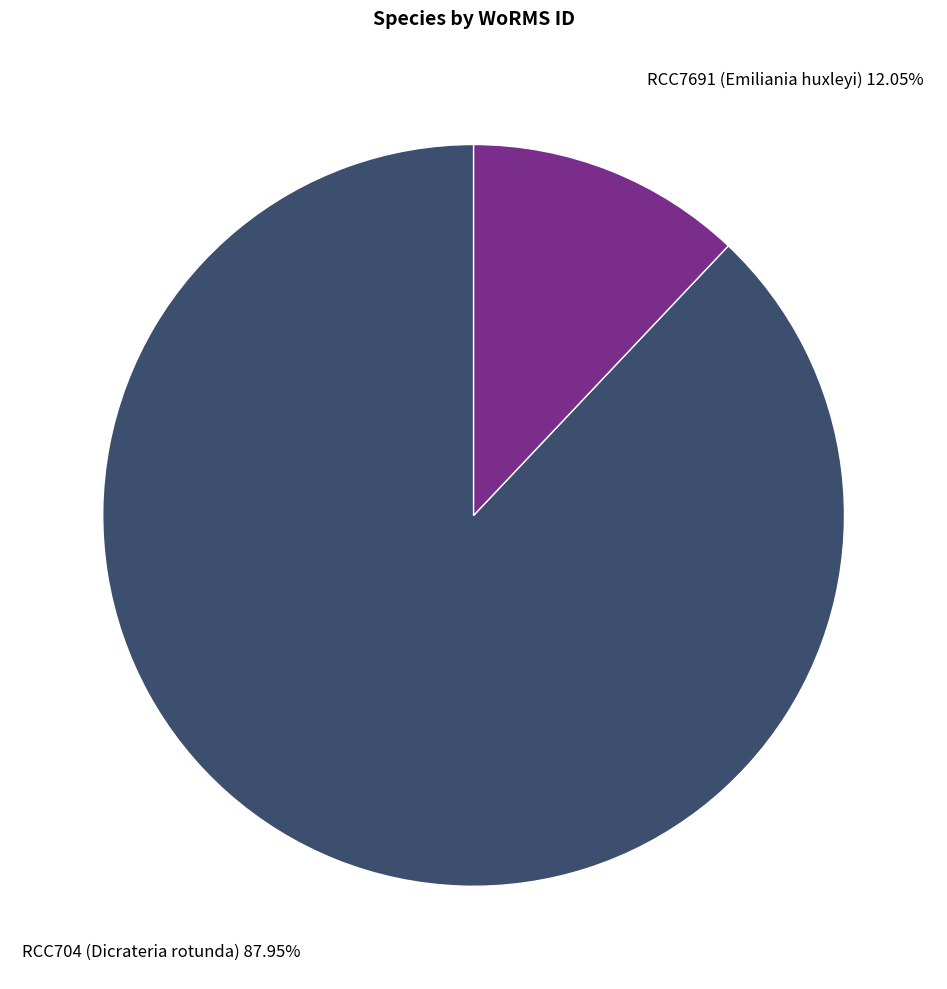

To the nearest percent, what is the average slice percentage?

50%